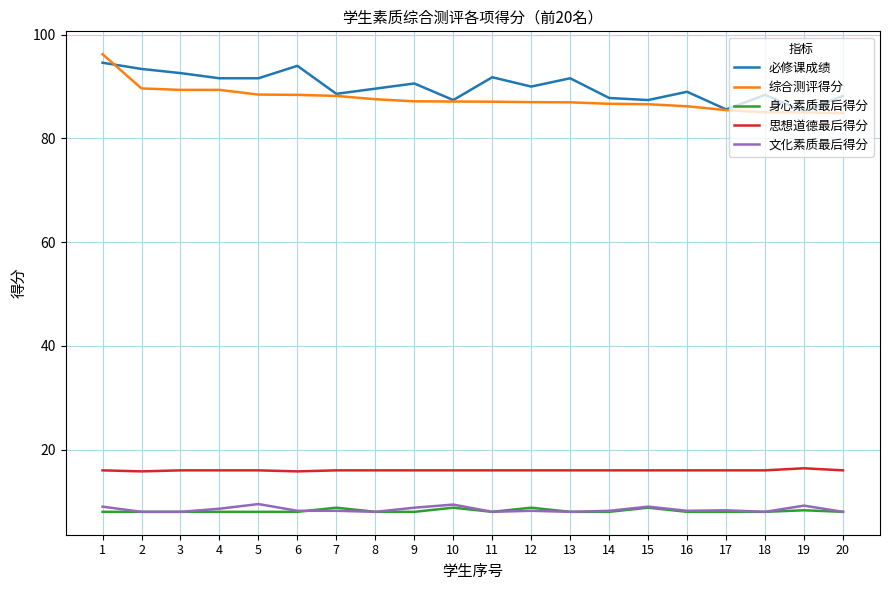

What is the difference between the highest and lowest values at 13?

83.6